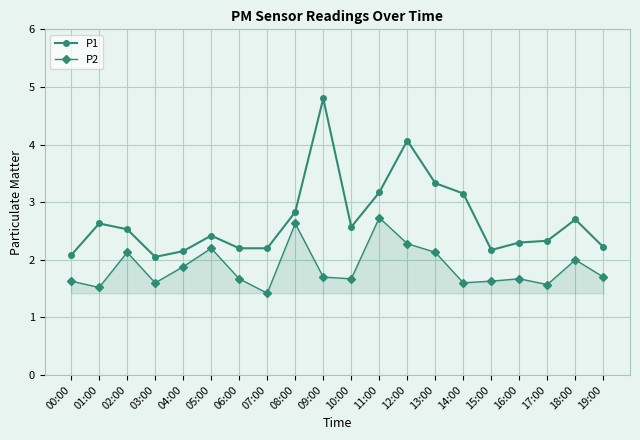

At which category does the chart reach its peak across all series?

09:00